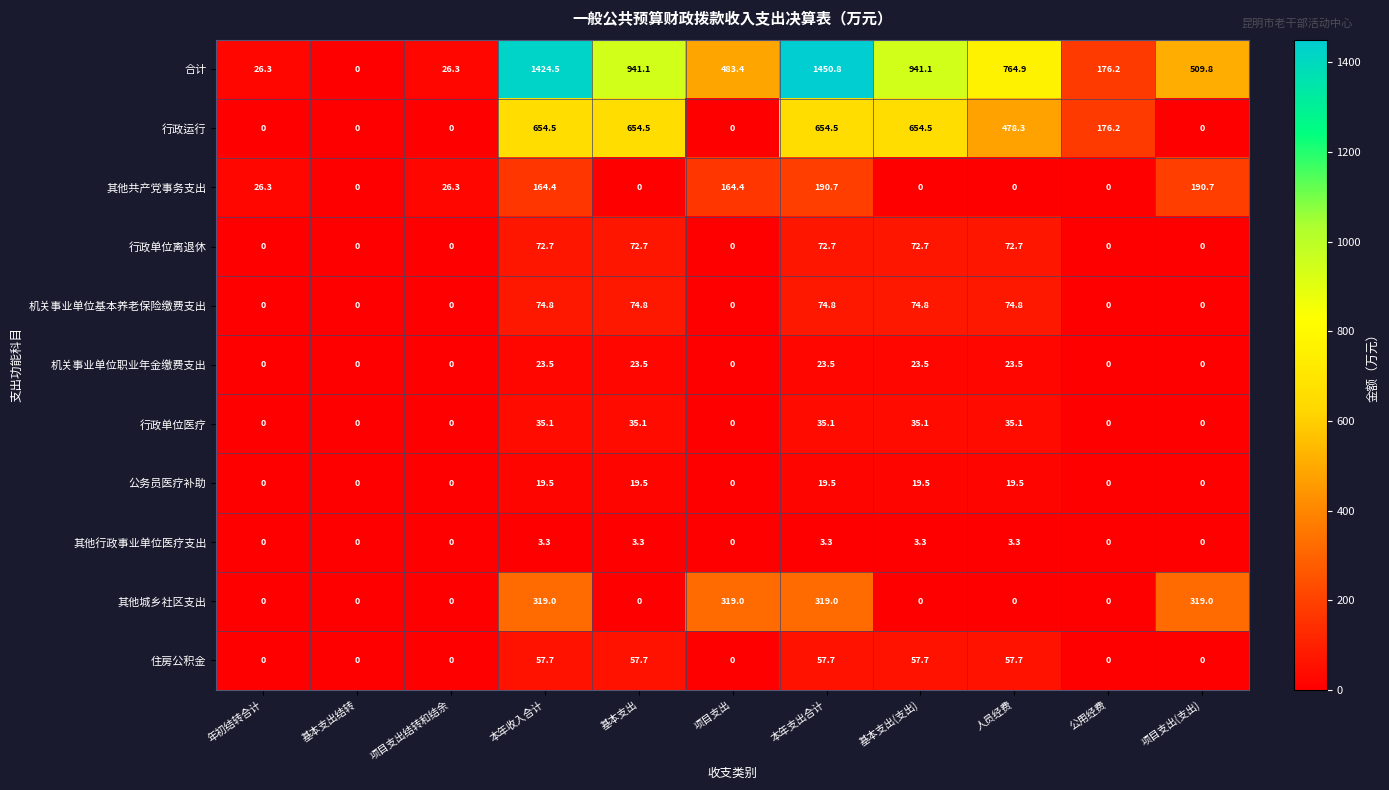

Between 项目支出结转和结余 and 项目支出(支出), which series saw the biggest shift?

合计